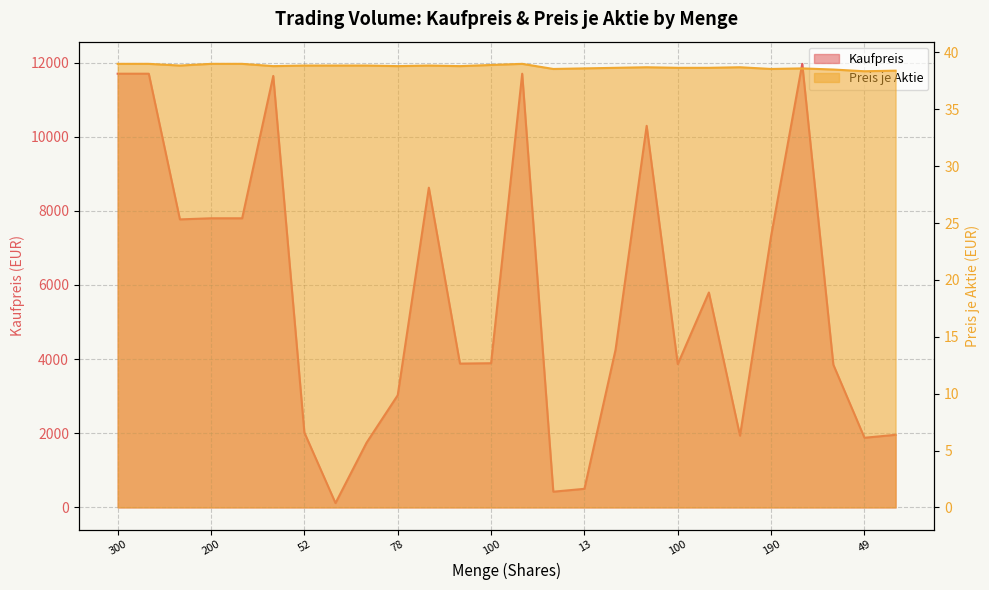

What are all the series names shown in the legend?

Kaufpreis, Preis je Aktie